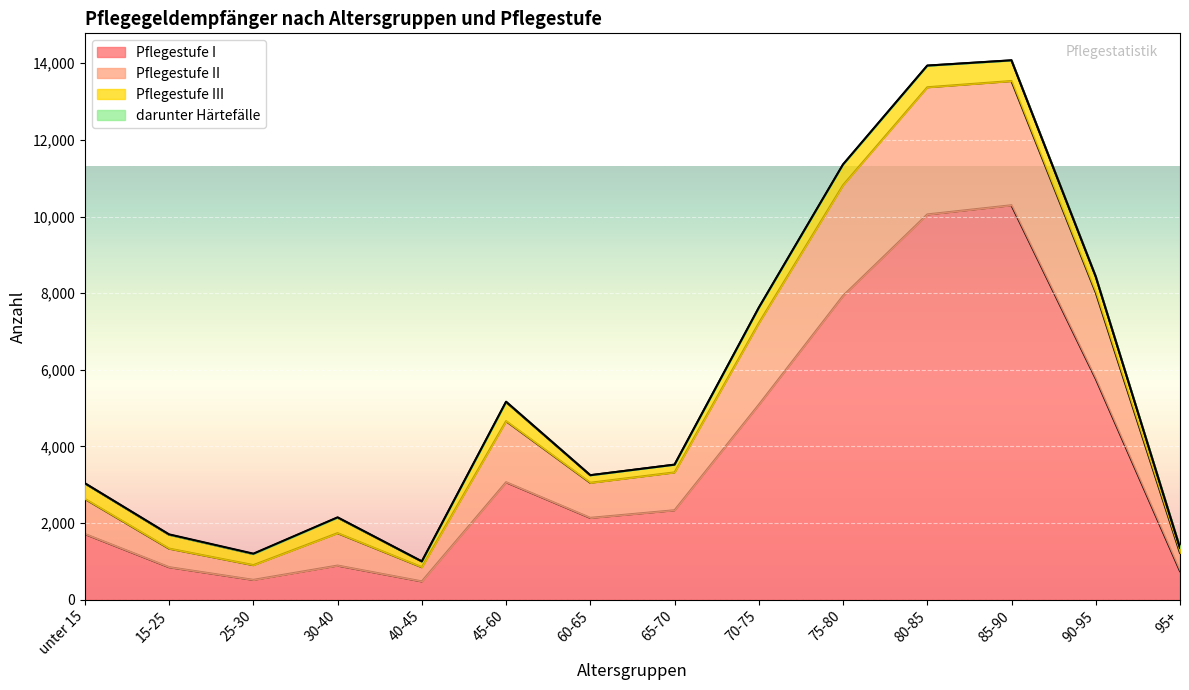

The Pflegestufe I series shows 359 at 25-30. True or false?

False